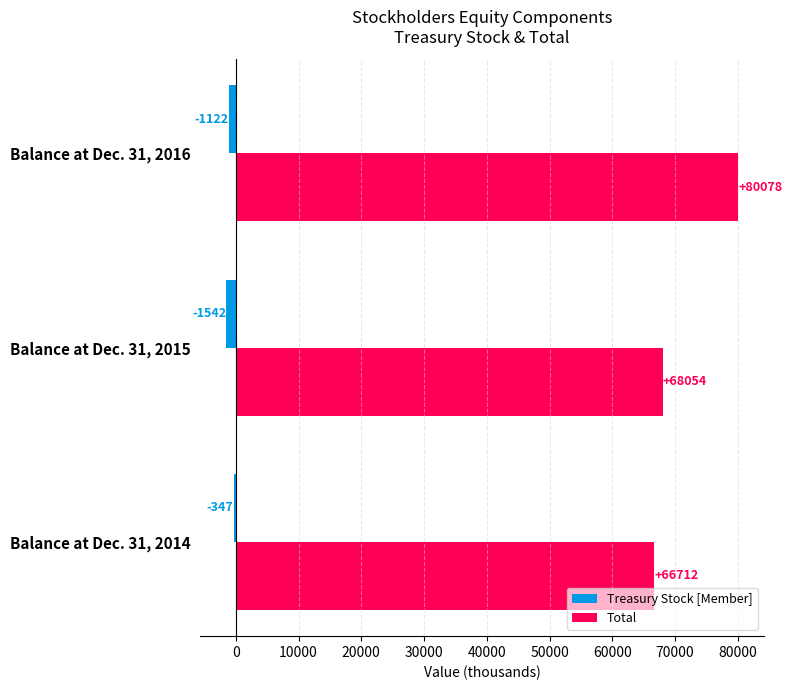

What is the spread (max minus min) of values at Balance at Dec. 31, 2016?

81200